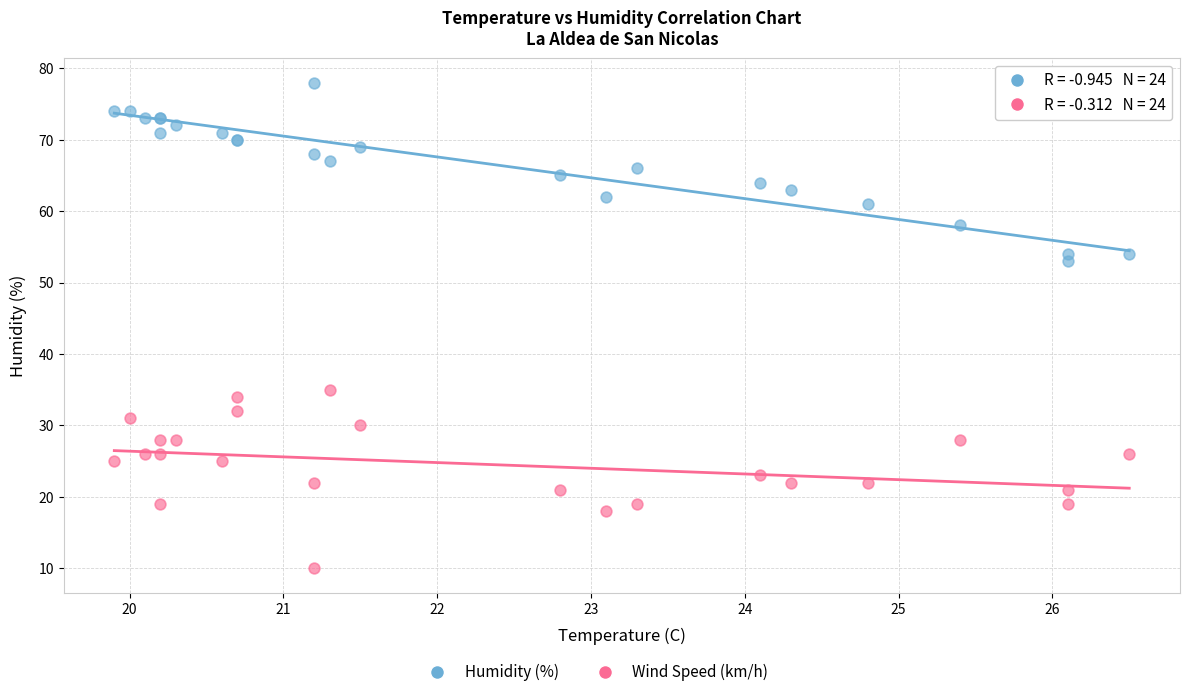

Which series reaches the minimum Y coordinate?

Wind Speed (km/h)